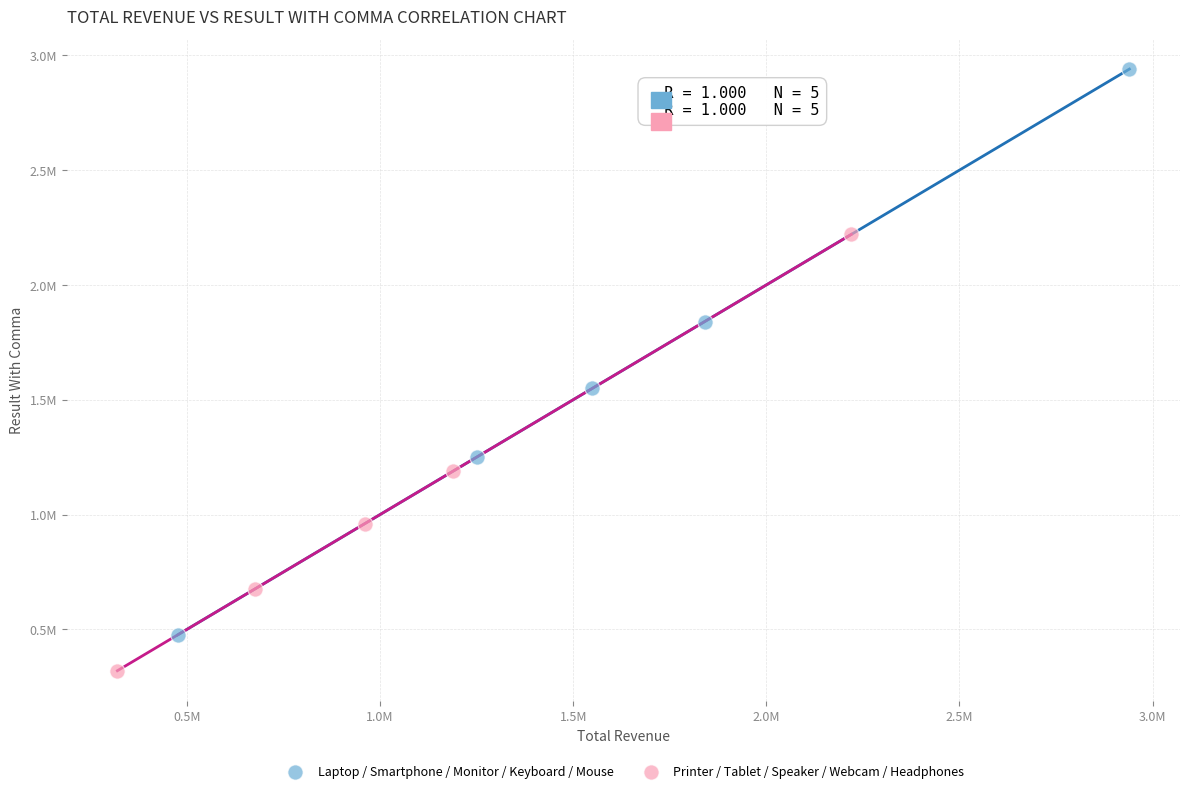

What are all the series names shown in the legend?

Laptop / Smartphone / Monitor / Keyboard / Mouse, Printer / Tablet / Speaker / Webcam / Headphones